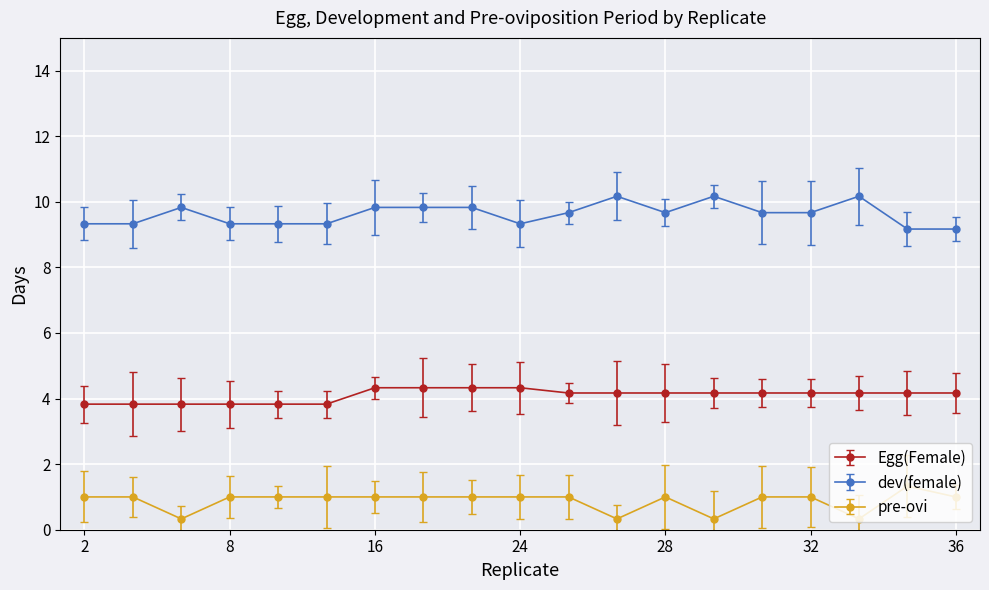

True or false: pre-ovi has more than 0 points higher than both neighbors.

True